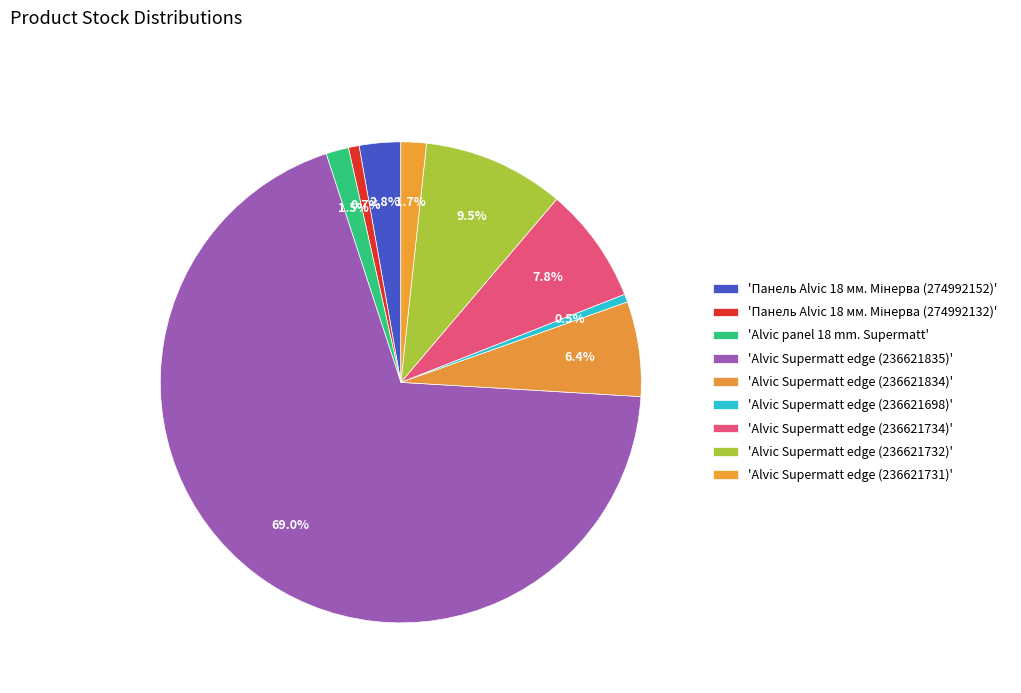

How many slices are in this pie chart?

9